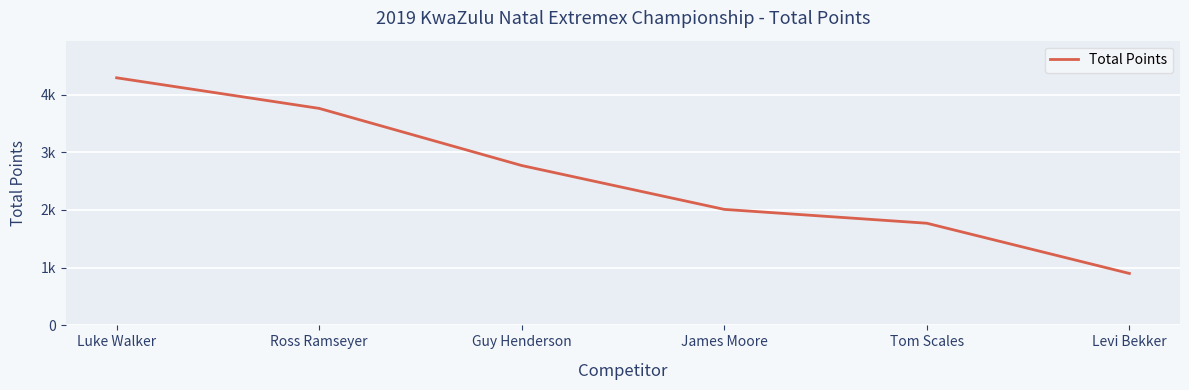

Which label corresponds to the largest value in the chart?

Luke Walker